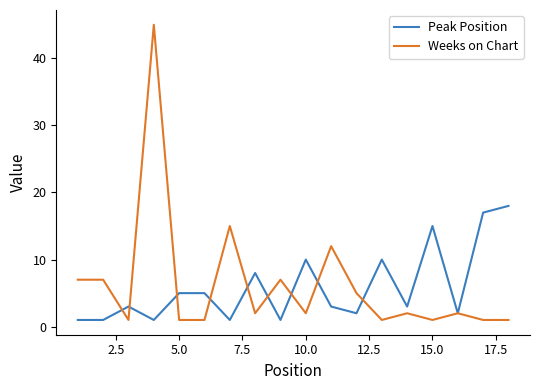

What is the maximum value for Peak Position?

18